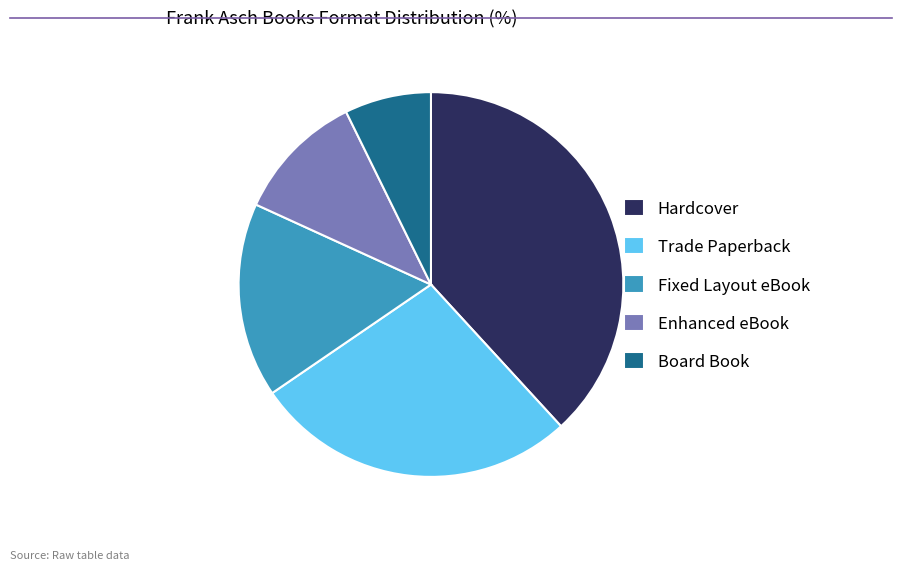

Combined, do Fixed Layout eBook and Hardcover account for over 50%?

Yes